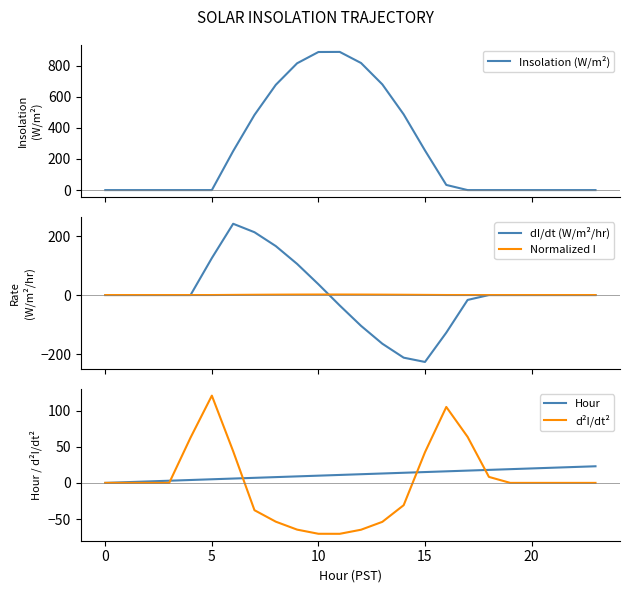

What is the lowest value of the dI/dt (W/m²/hr) series?

-226.8